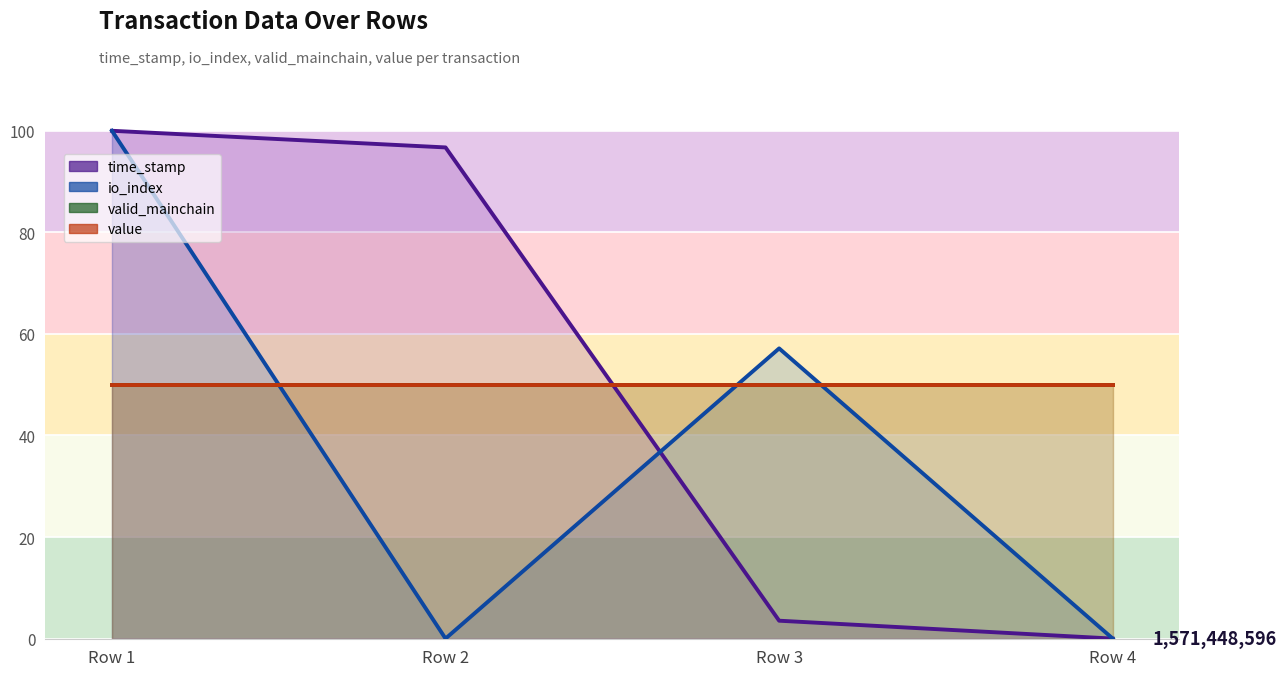

What is the difference between the second highest and minimum values in the time_stamp series?

96.7